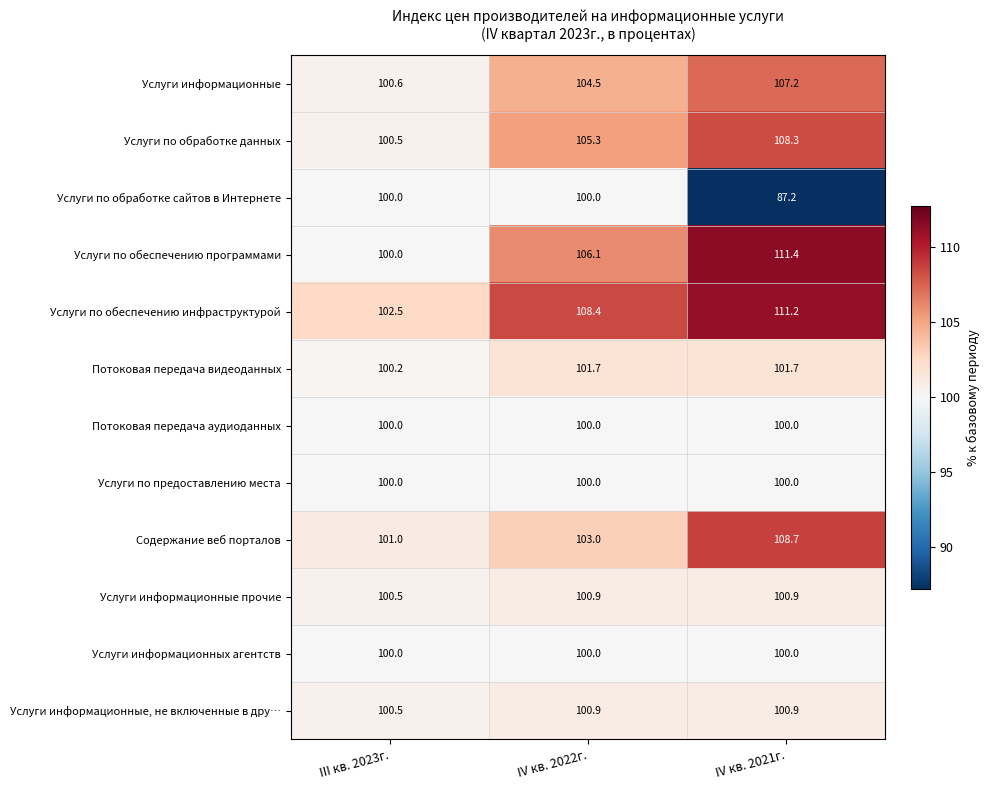

Which series has the largest total across all categories?

Услуги по обеспечению инфраструктурой